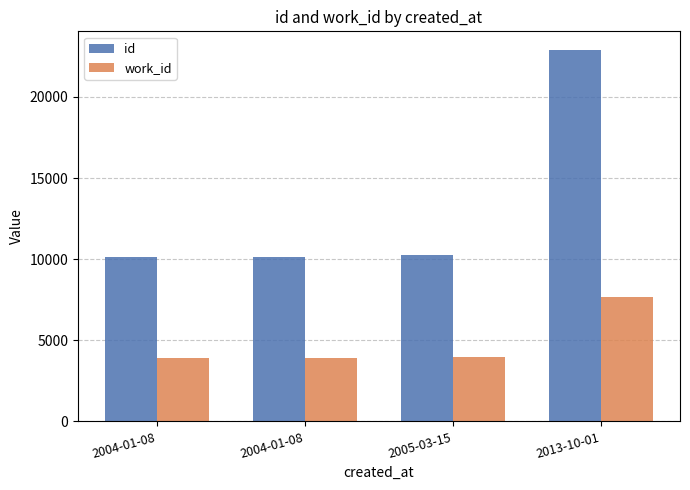

What is the value of the id bar at the 1st from the left?

10122